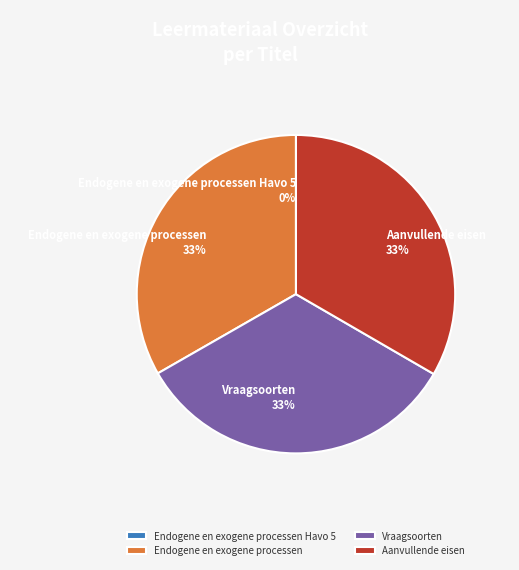

Is there a majority slice in this chart?

No